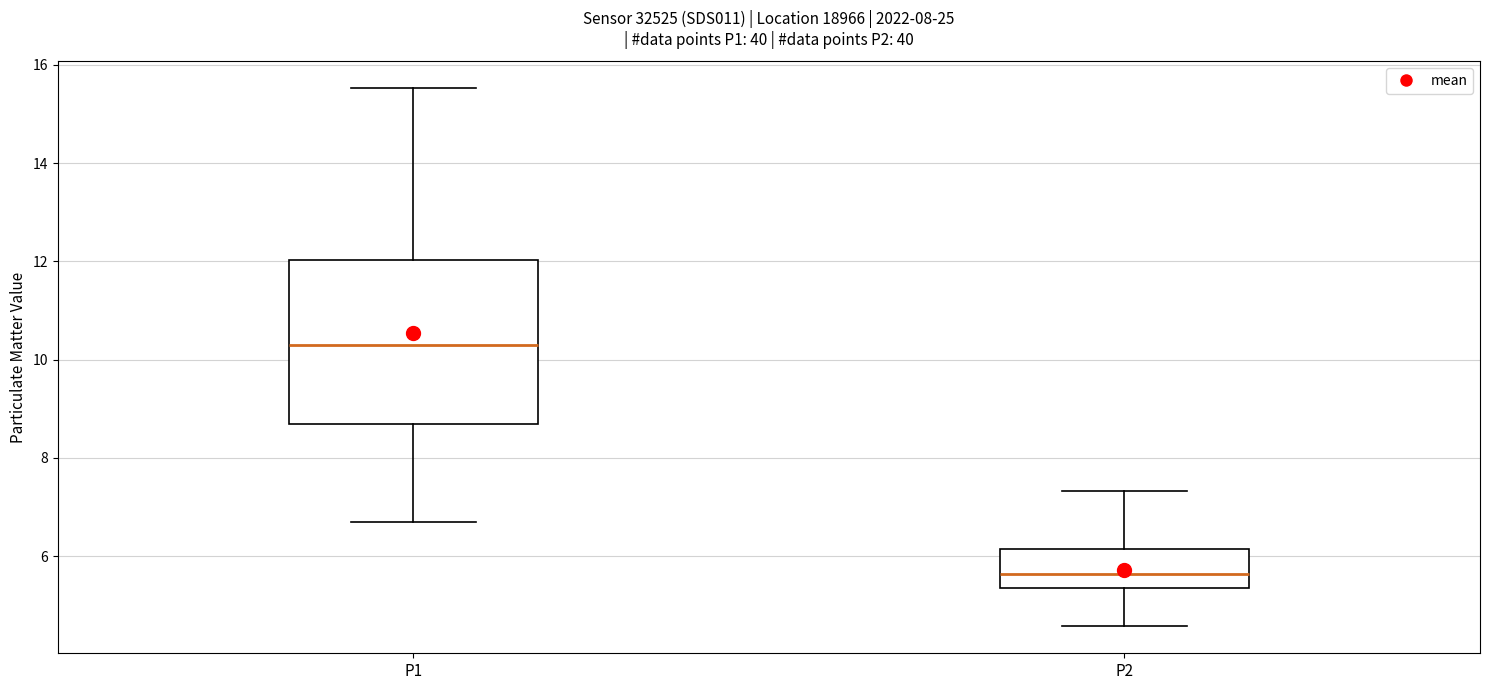

Which box is the tallest, from its lower edge to its upper edge?

P1